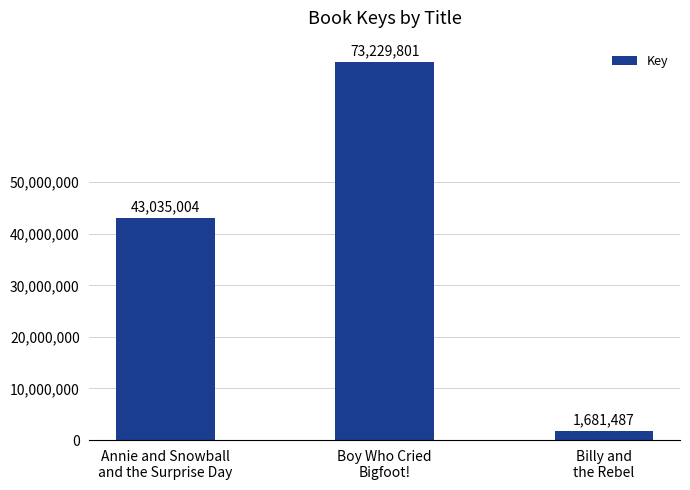

Which category has the lowest value across all series?

Billy and
the Rebel